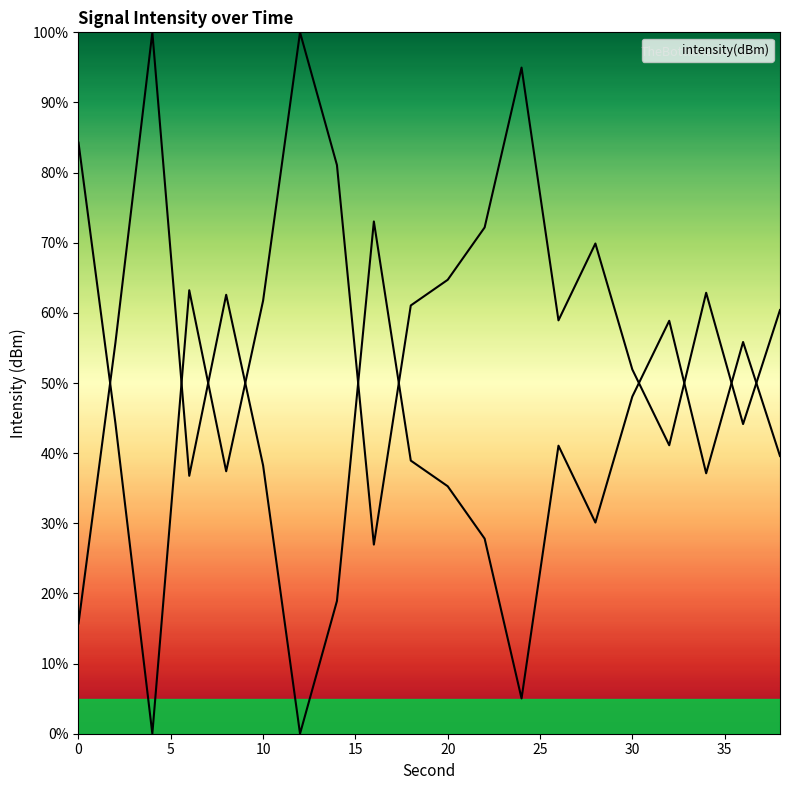

How many values are above zero?

19